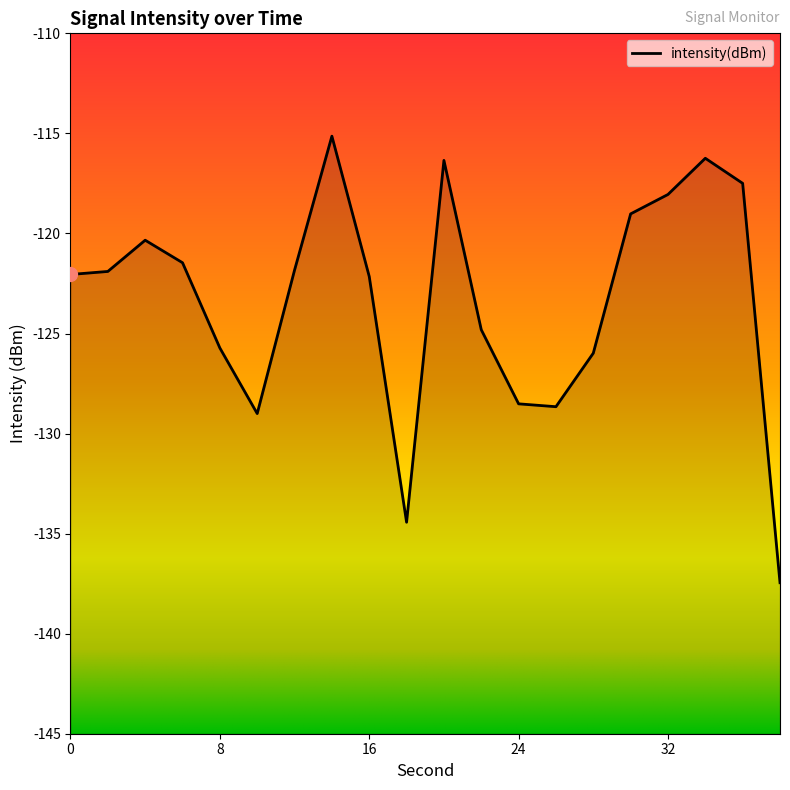

What is the minimum value shown in the chart?

-137.5